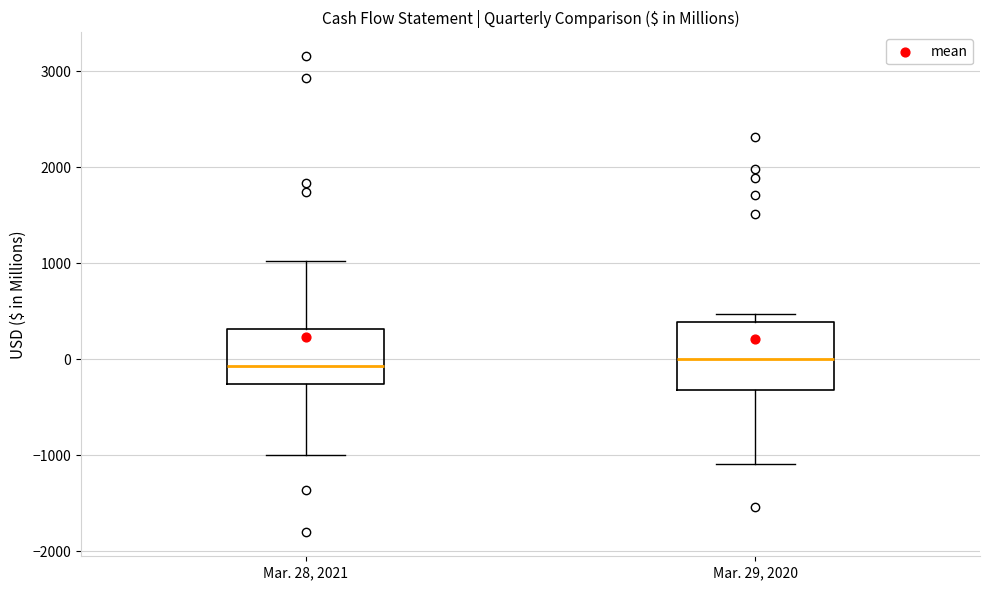

Reading left to right, read every box against the y-axis: the position of its median line, the range the box covers, and the ends of its whiskers. The values are not printed on the chart, so give them approximately, as read against the axis.

Mar. 28, 2021: median -100, box -300 to 300, whiskers -1000 to 1000
Mar. 29, 2020: median 0, box -300 to 400, whiskers -1100 to 500